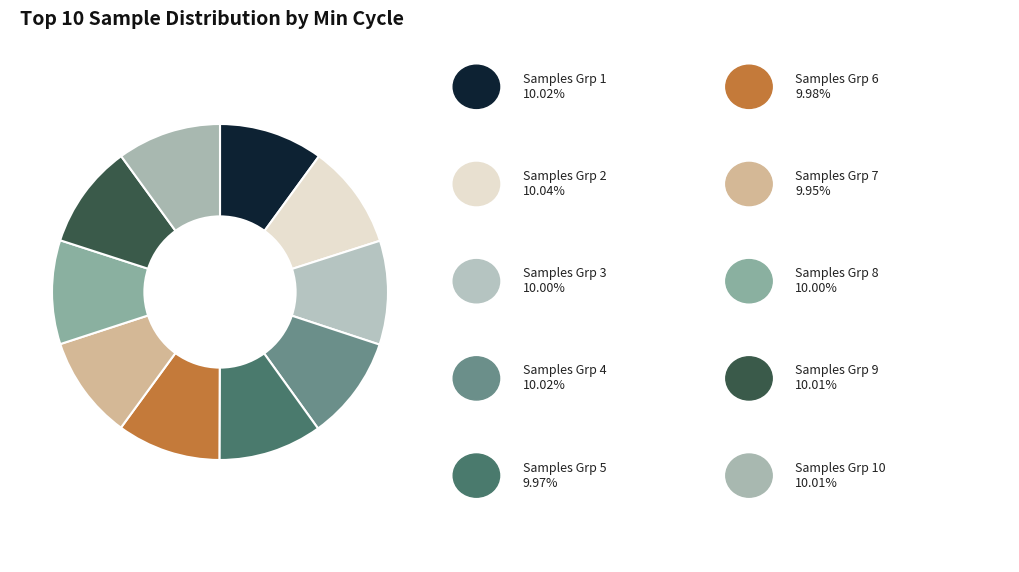

Count the number of slices in the pie.

10